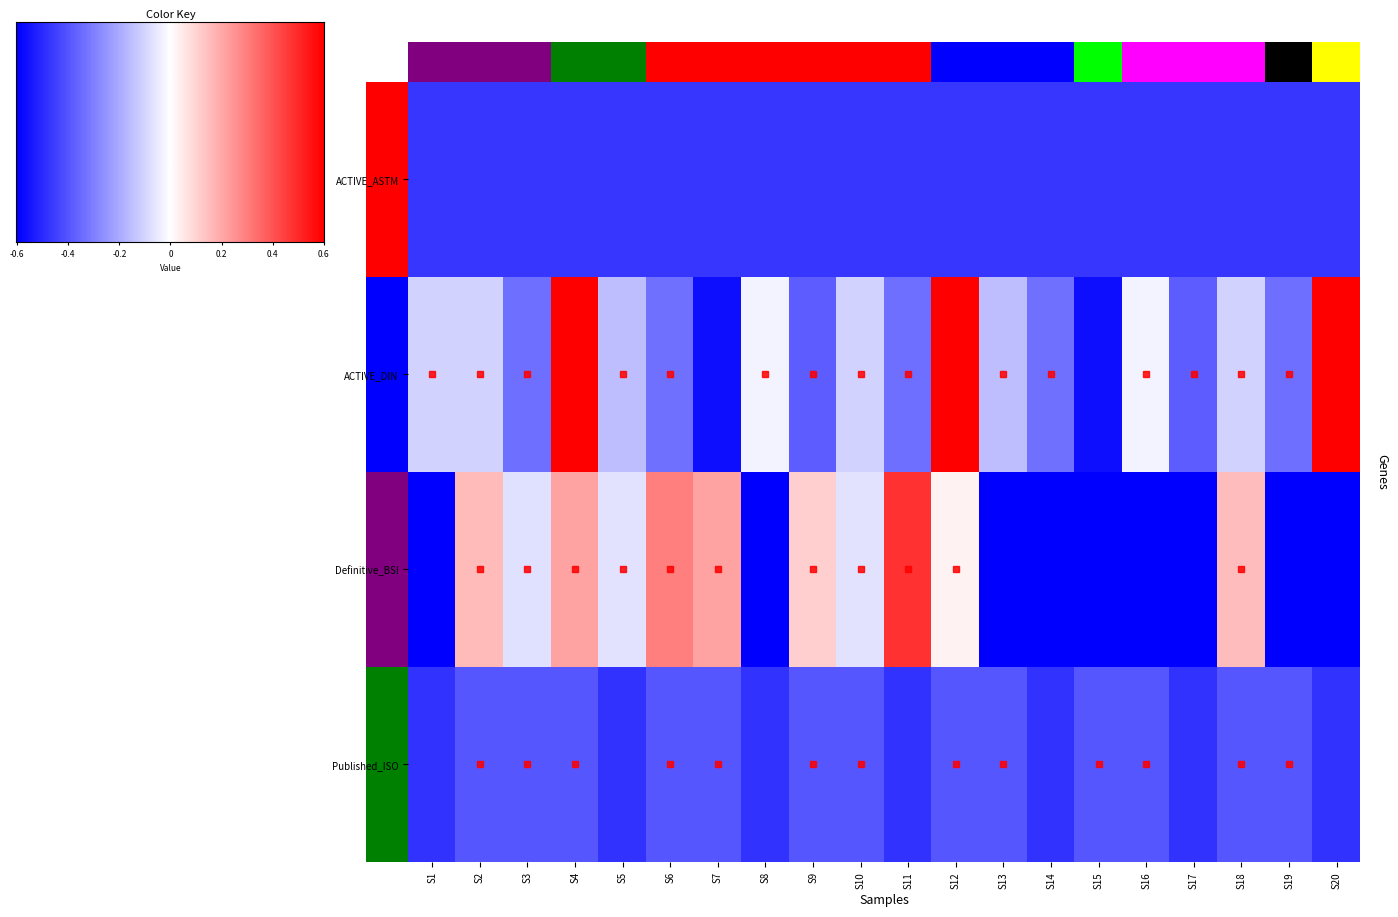

What is the sum of all Published_ISO values?

1729.0